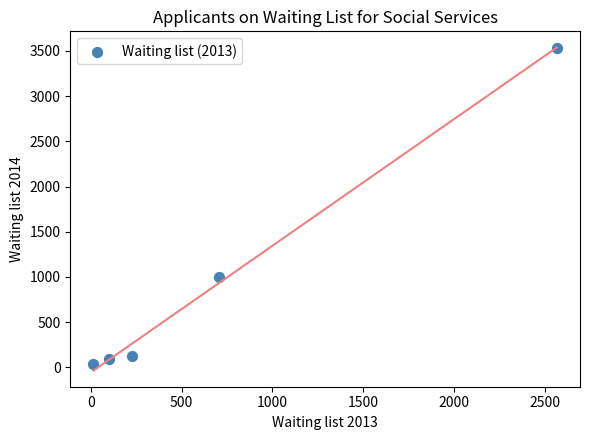

What is the average Y value?

956